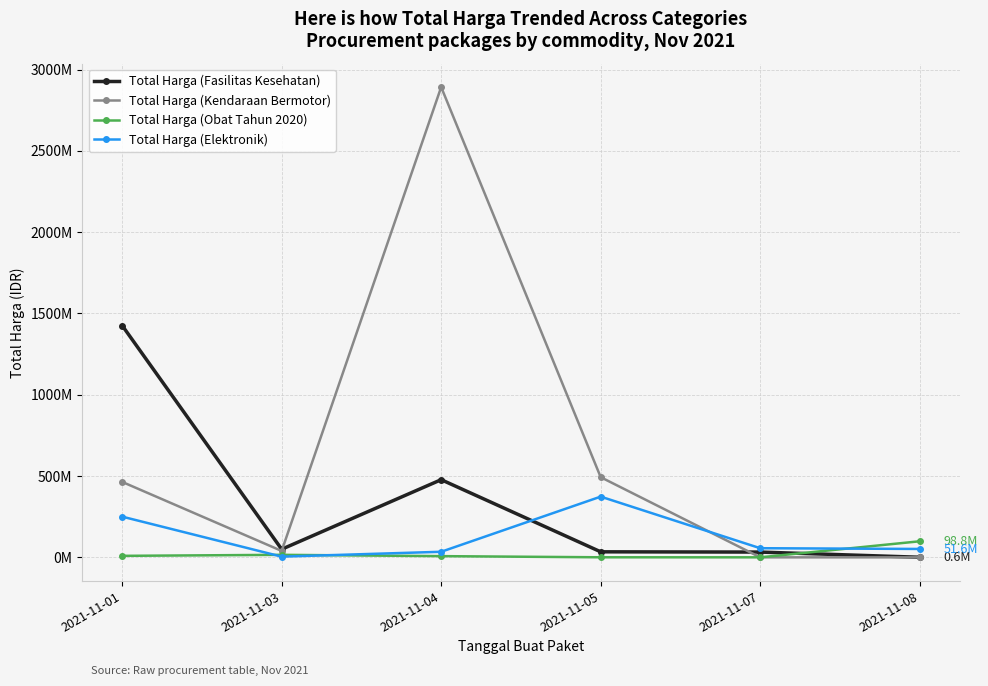

Is this an area chart (filled region under the line)?

No